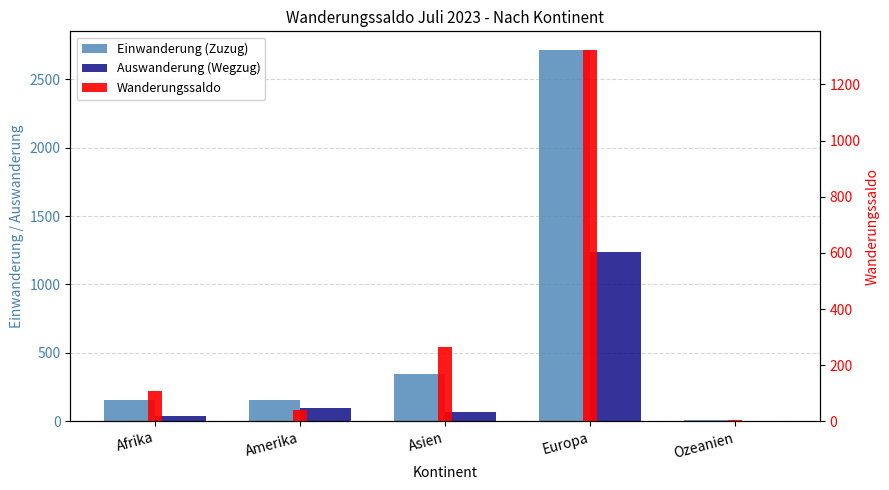

What is the label of the 1st bar from the right?

Ozeanien